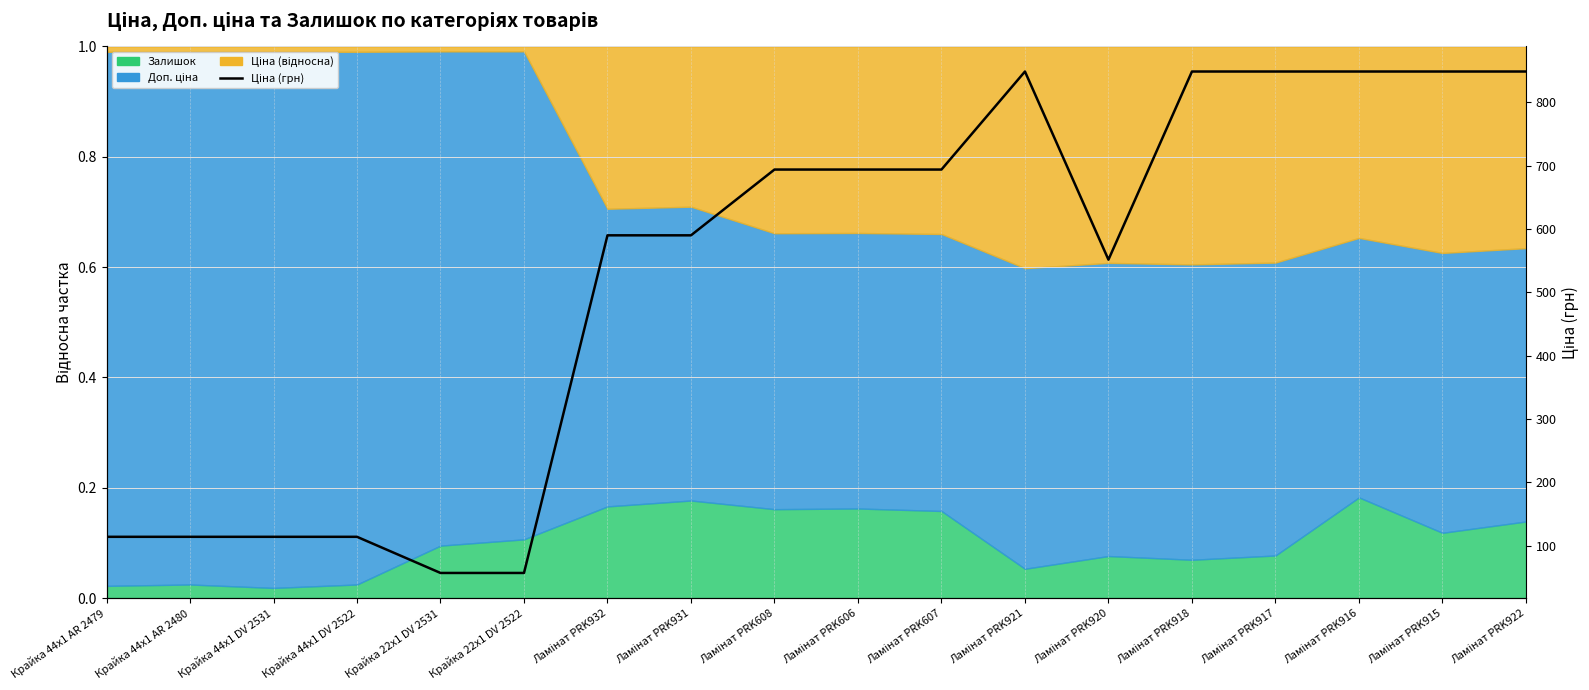

Which has a higher value, Ламінат PRK606 or Ламінат PRK932?

Ламінат PRK606